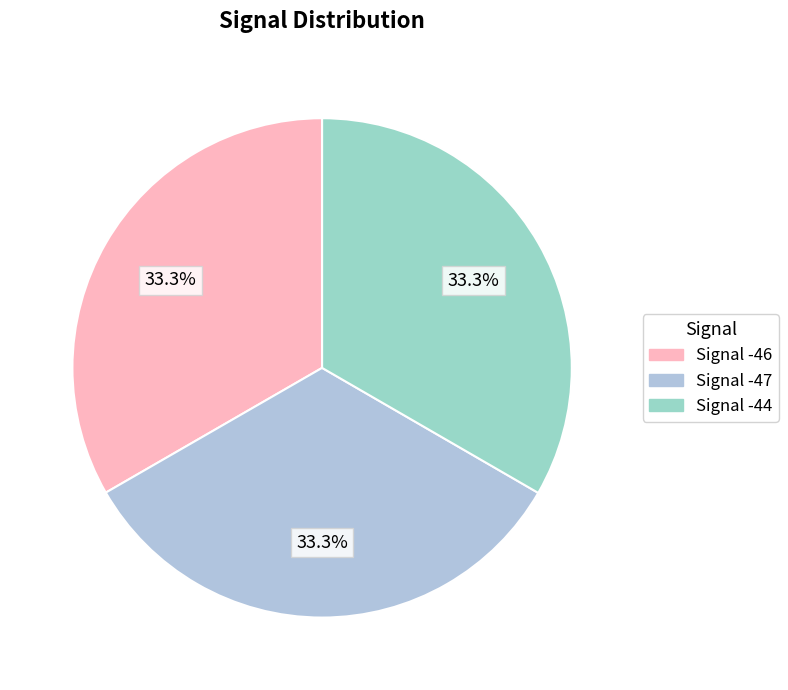

Approximately how many times larger is the value at Signal -44 compared to Signal -47?

1.0